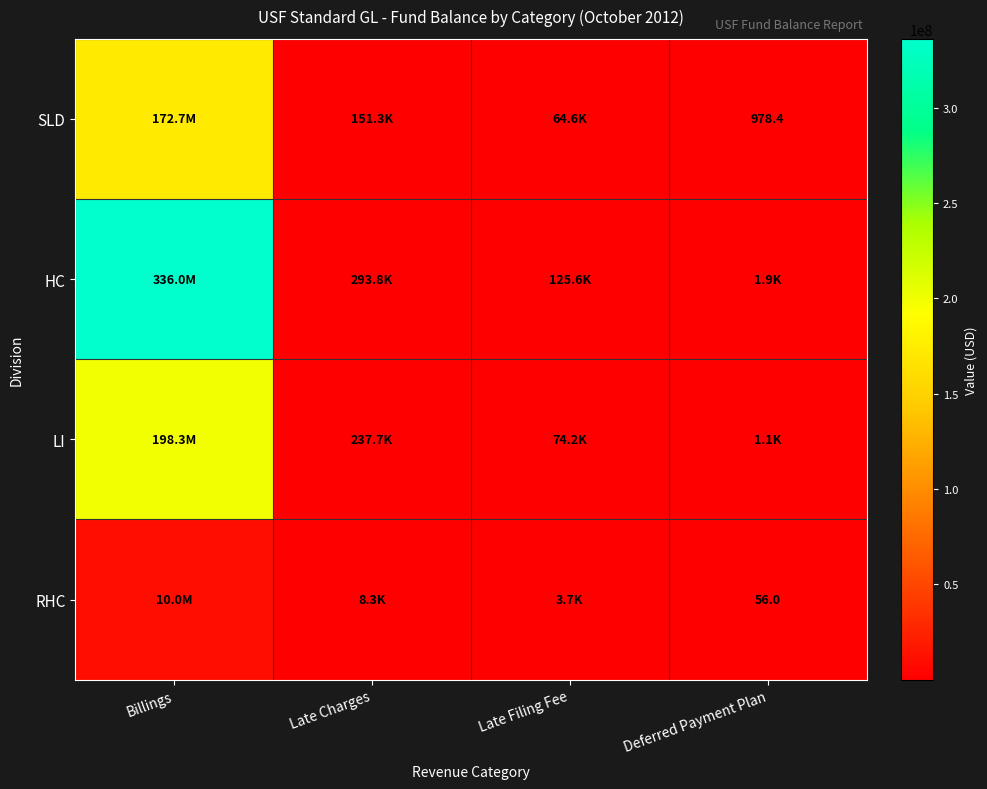

What is the total value across all series at Late Filing Fee?

268129.6